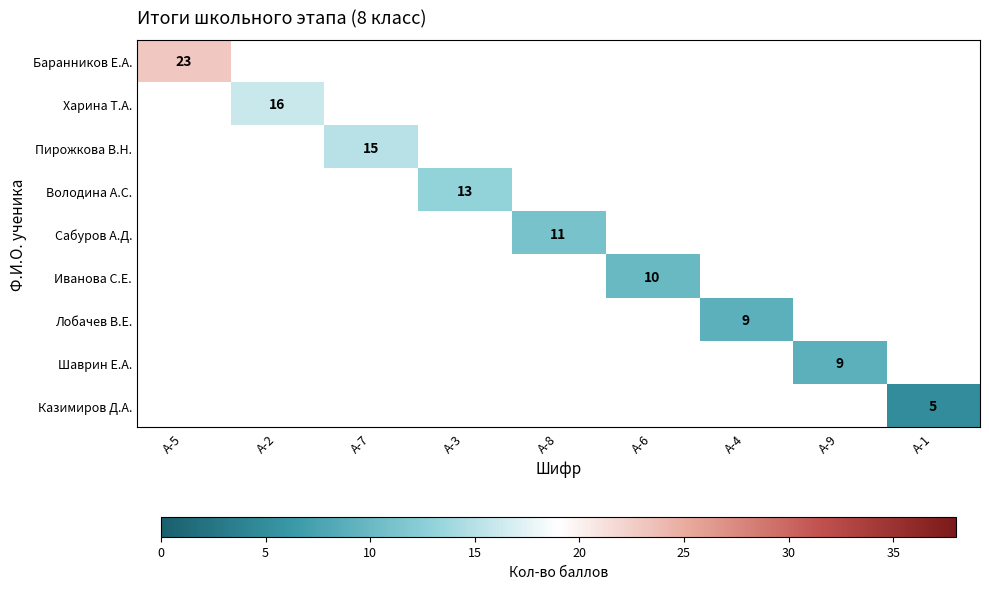

Count the number of categories in the chart.

9